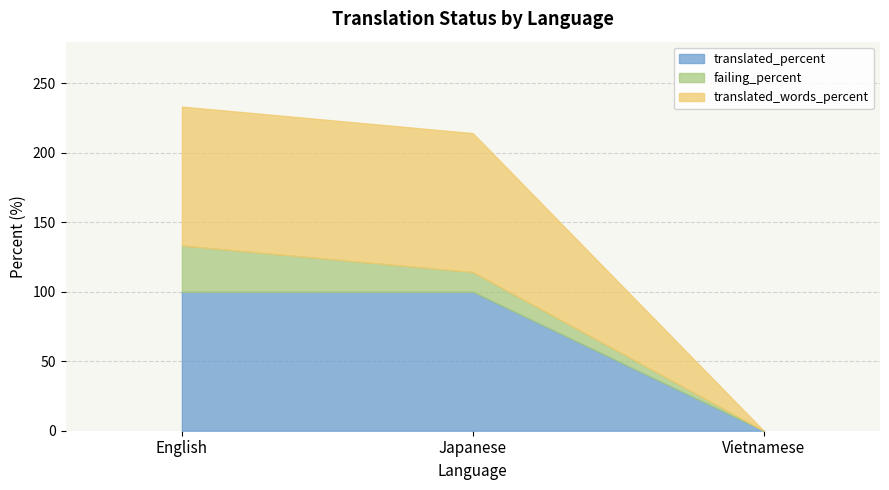

At which category is the sum across all series the highest?

English